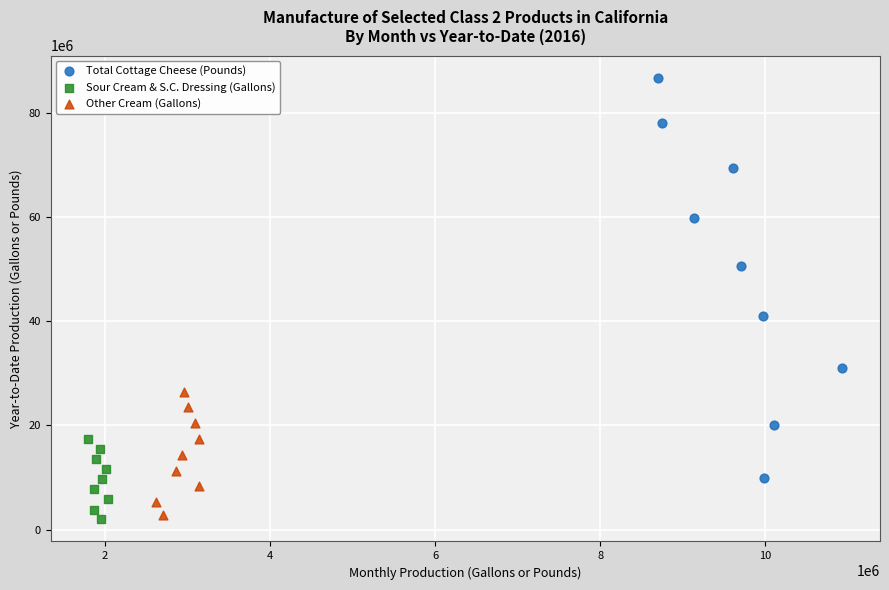

Which series contains the highest Y value?

Total Cottage Cheese (Pounds)